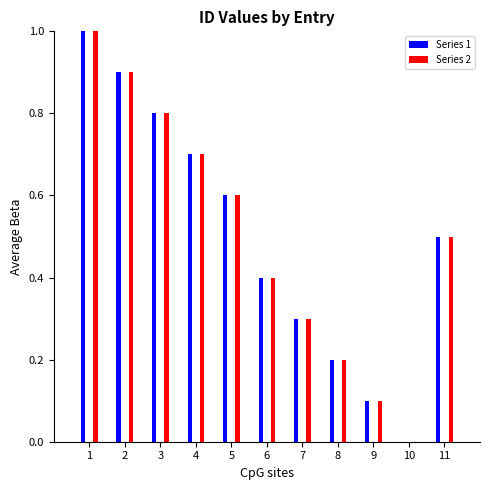

At which label is Series 1 closest to 0?

10